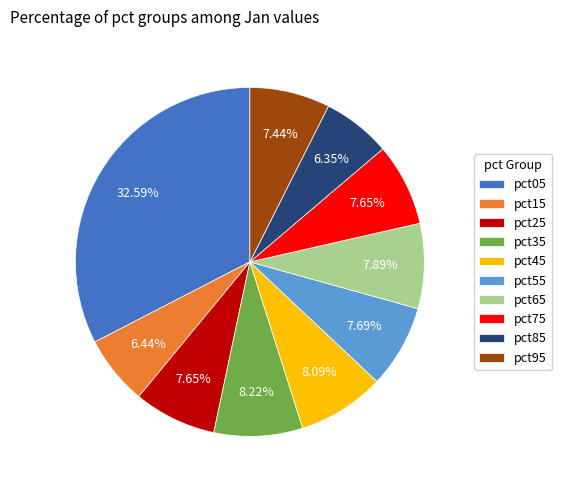

What is the total percentage of pct05 and pct25?

40.2%